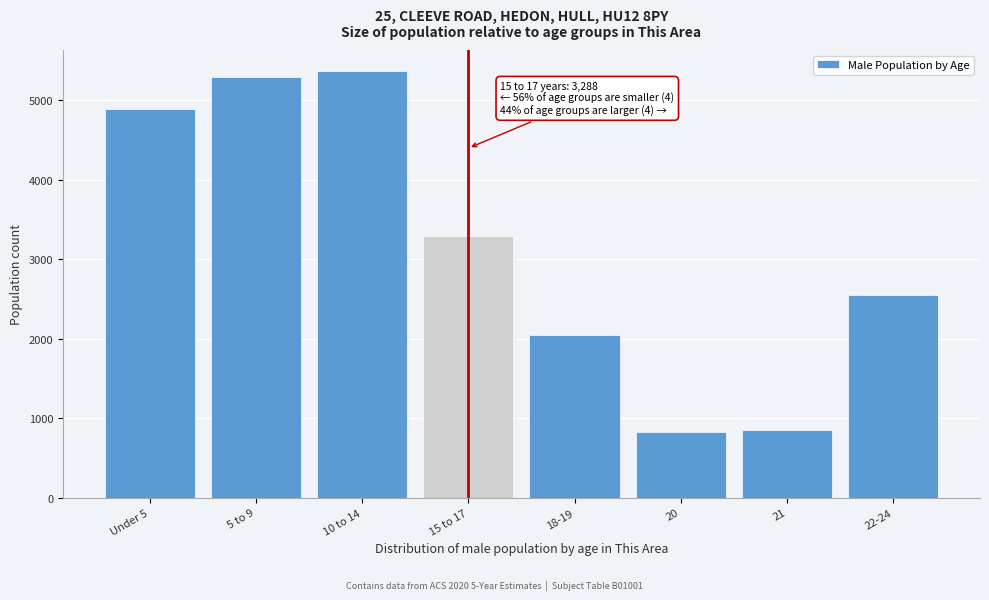

What is the sum of the values at 22-24 and Under 5?

7441